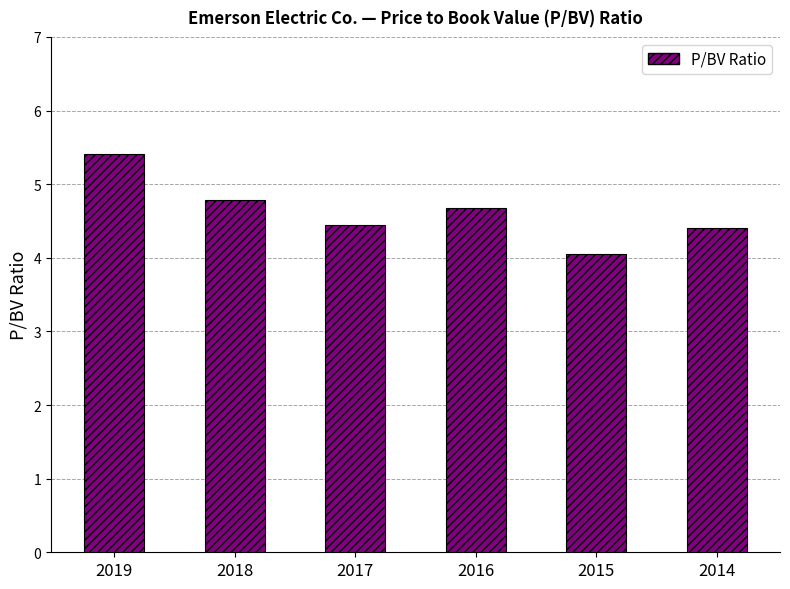

What is the value of the 4th bar from the left?

4.7